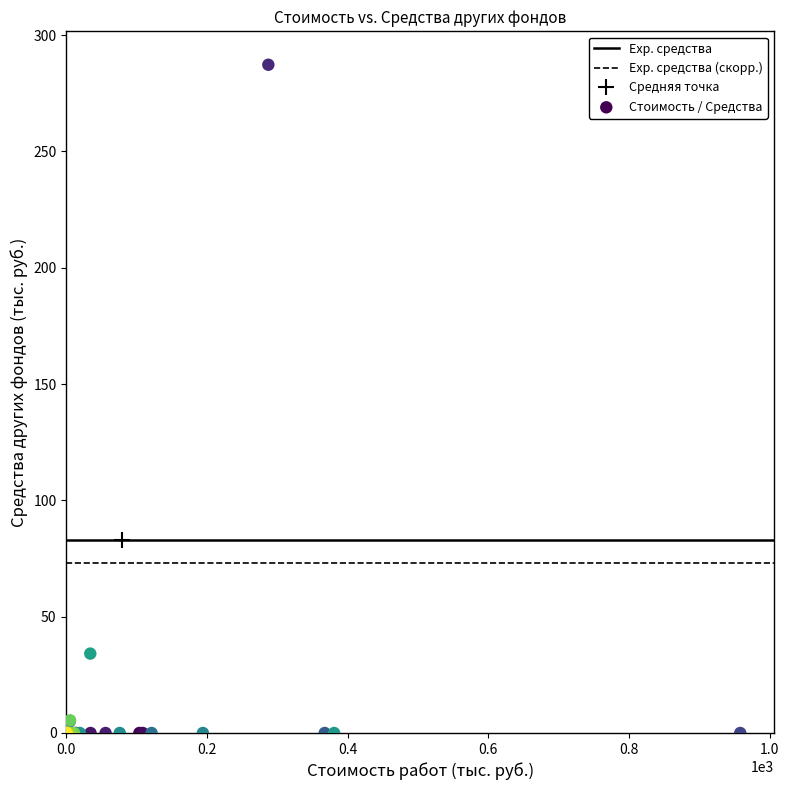

What Y value in the scatter plot is closest to 143?

34.1